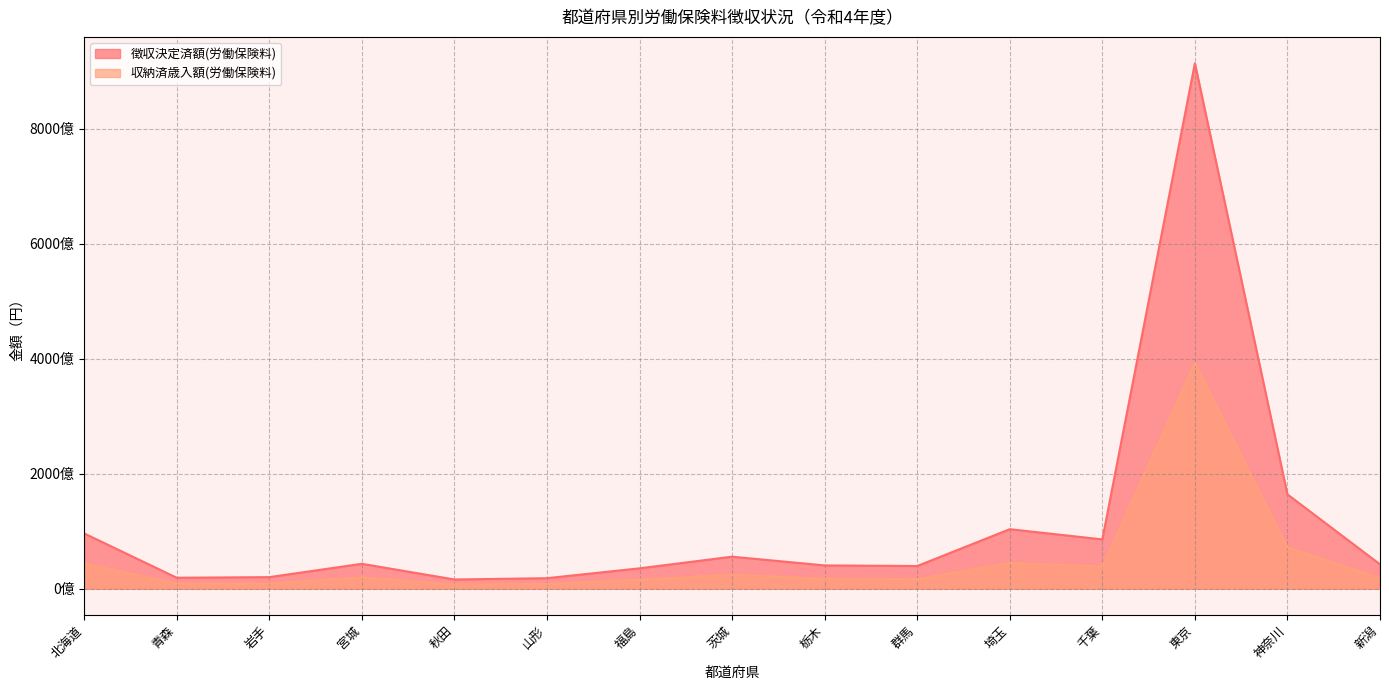

At which category does 徴収決定済額(労働保険料) reach its first local peak?

宮城